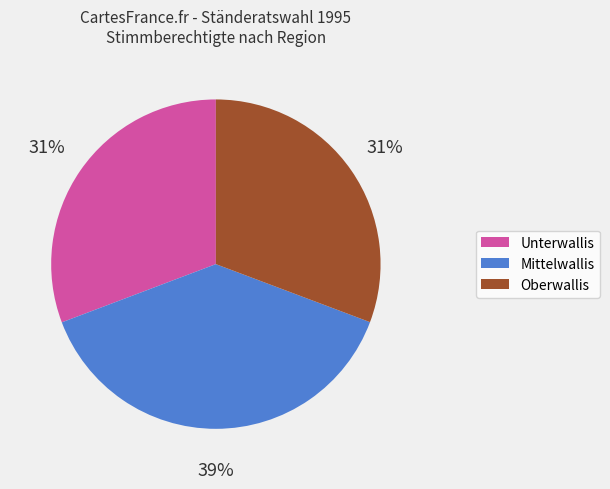

Does any single category account for the majority?

No